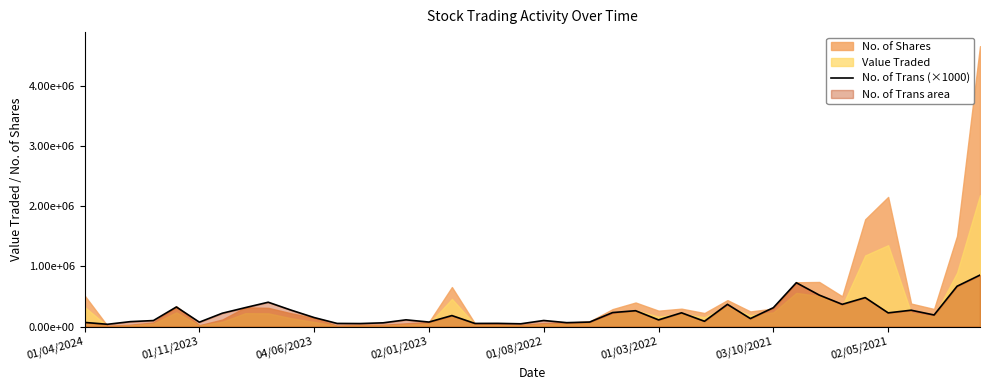

What is the average value?

225200